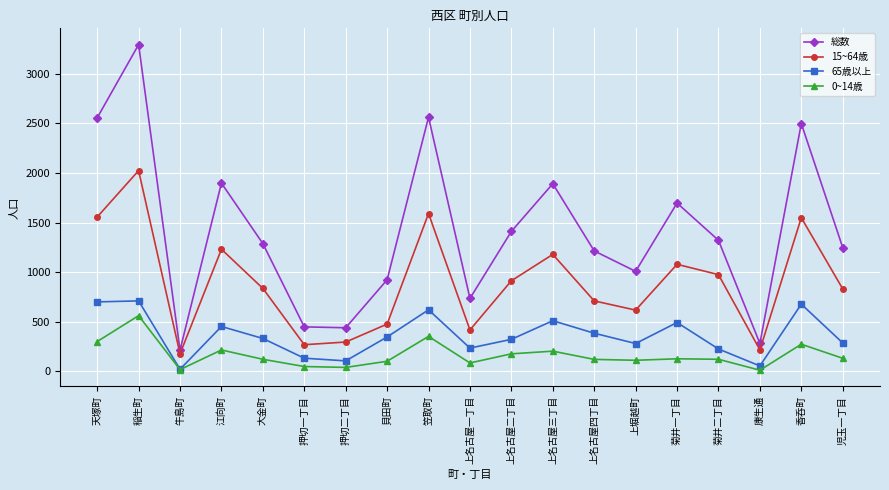

What are all the series names shown in the legend?

総数, 15~64歳, 65歳以上, 0~14歳